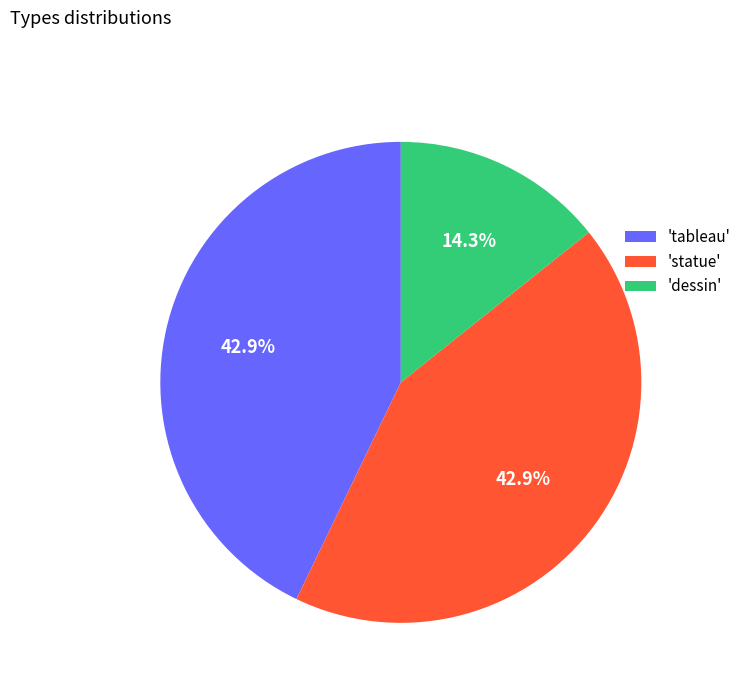

What is the smallest slice in the pie chart?

'dessin'